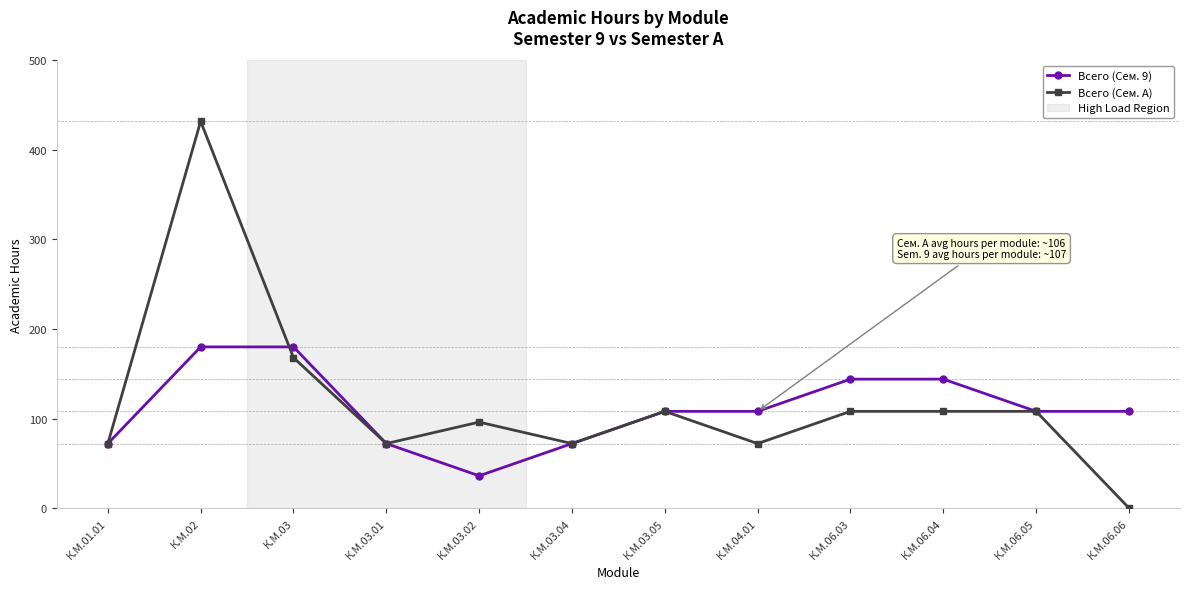

Reading left to right, list all the values displayed in this chart.

Всего (Сем. 9): К.М.01.01=72	К.М.02=180	К.М.03=180	К.М.03.01=72	К.М.03.02=36	К.М.03.04=72	К.М.03.05=108	К.М.04.01=108	К.М.06.03=144	К.М.06.04=144	К.М.06.05=108	К.М.06.06=108
Всего (Сем. A): К.М.01.01=72	К.М.02=432	К.М.03=168	К.М.03.01=72	К.М.03.02=96	К.М.03.04=72	К.М.03.05=108	К.М.04.01=72	К.М.06.03=108	К.М.06.04=108	К.М.06.05=108	К.М.06.06=0